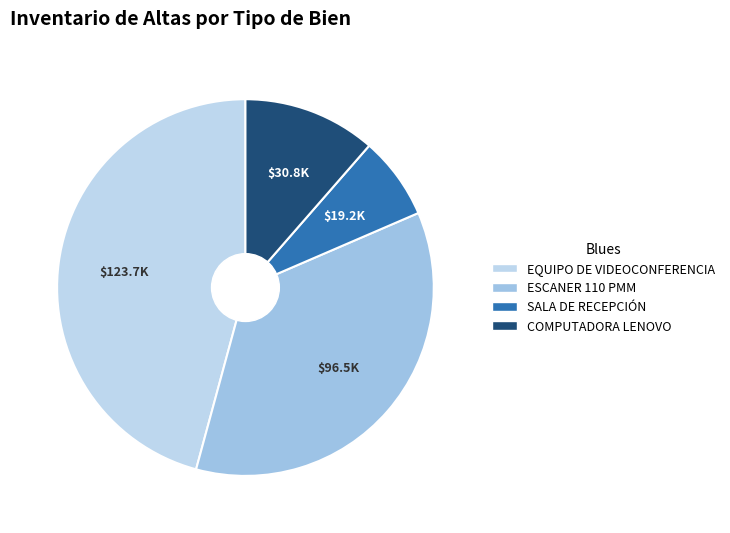

To the nearest percent, what is the difference between the largest and smallest slice percentages?

39%